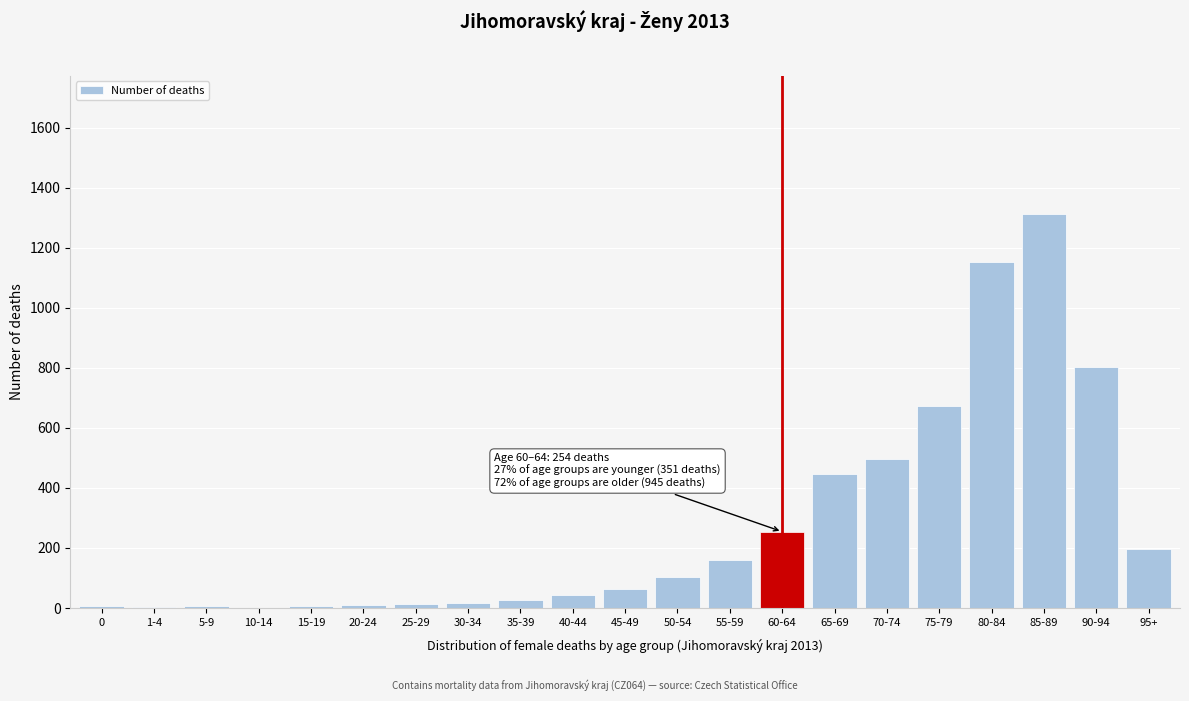

The chart shows a value of 156 at 50-54. True or false?

False